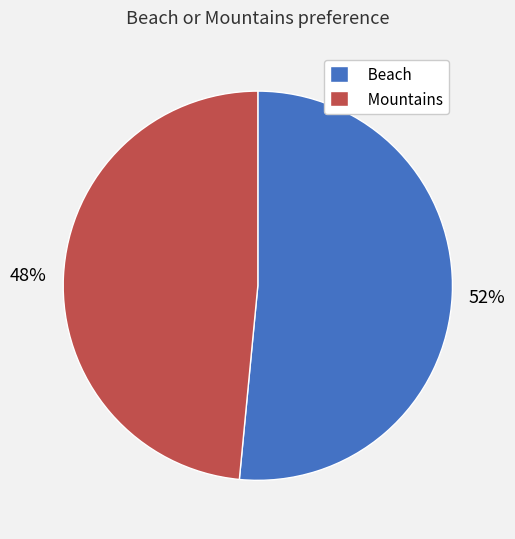

Count the number of slices in the pie.

2